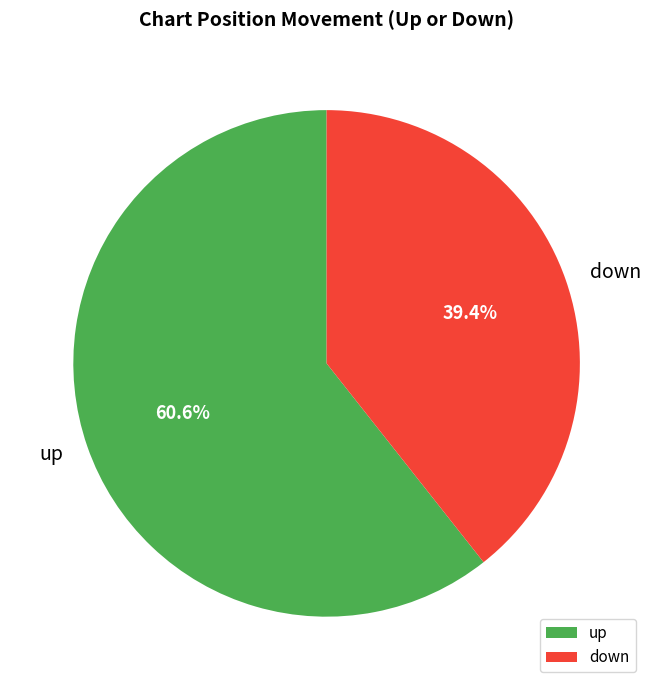

Between up and down, which is larger?

up